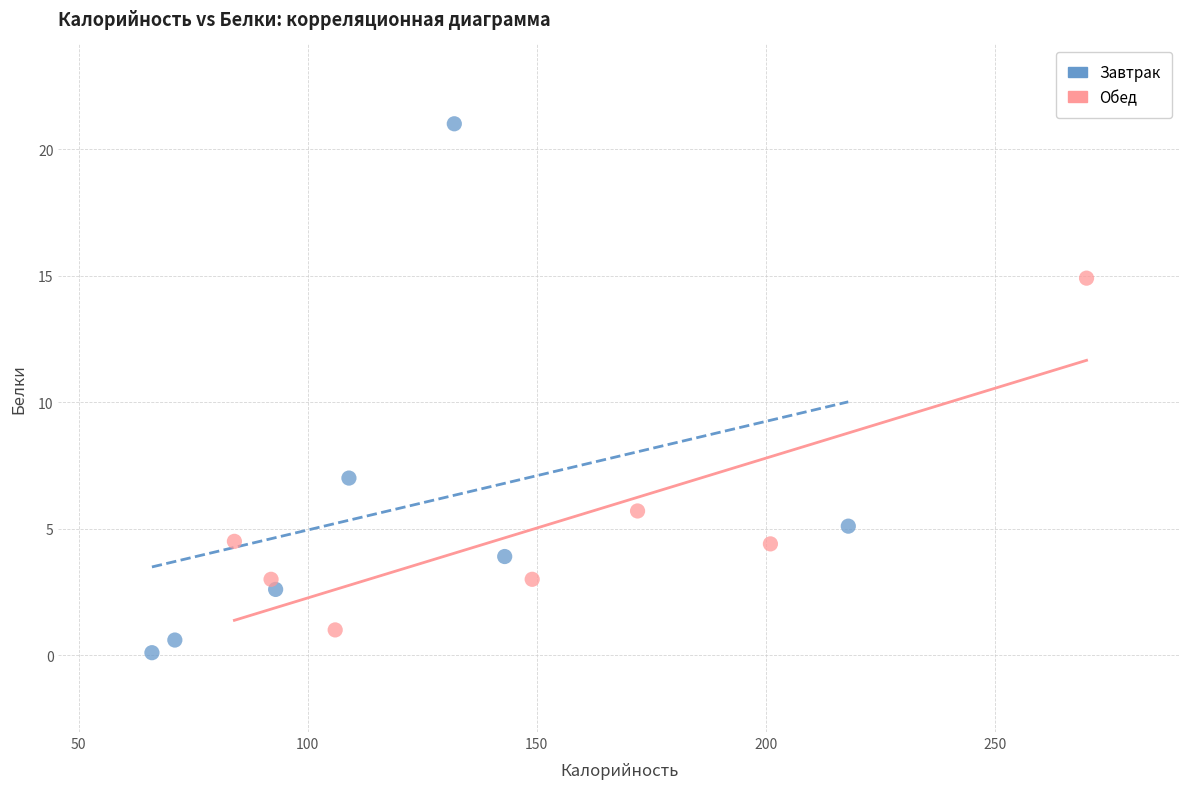

Which series has the widest spread of Y values?

Завтрак